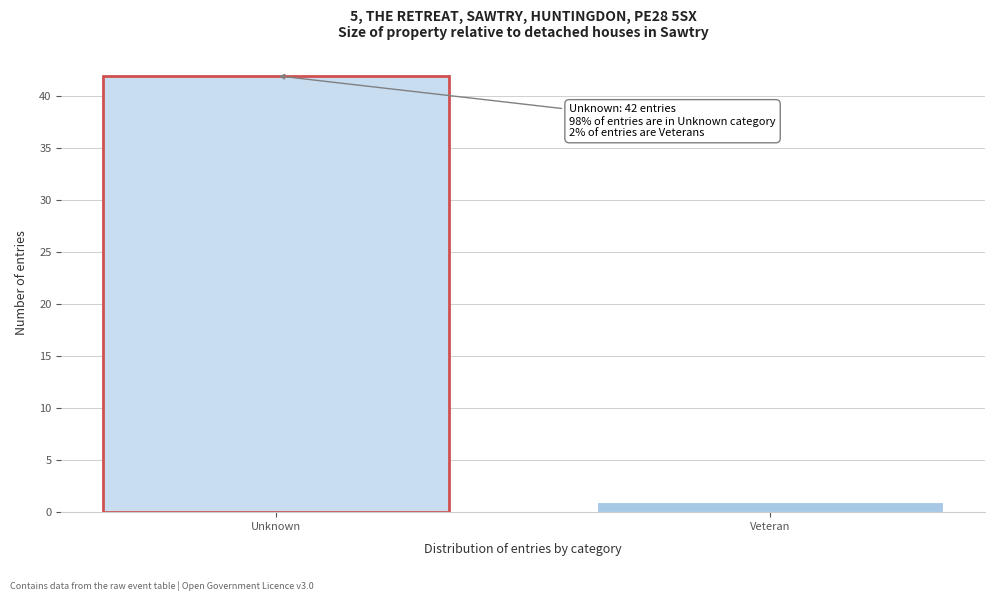

Reading left to right, what are all the values shown in this chart?

Unknown=42	Veteran=1